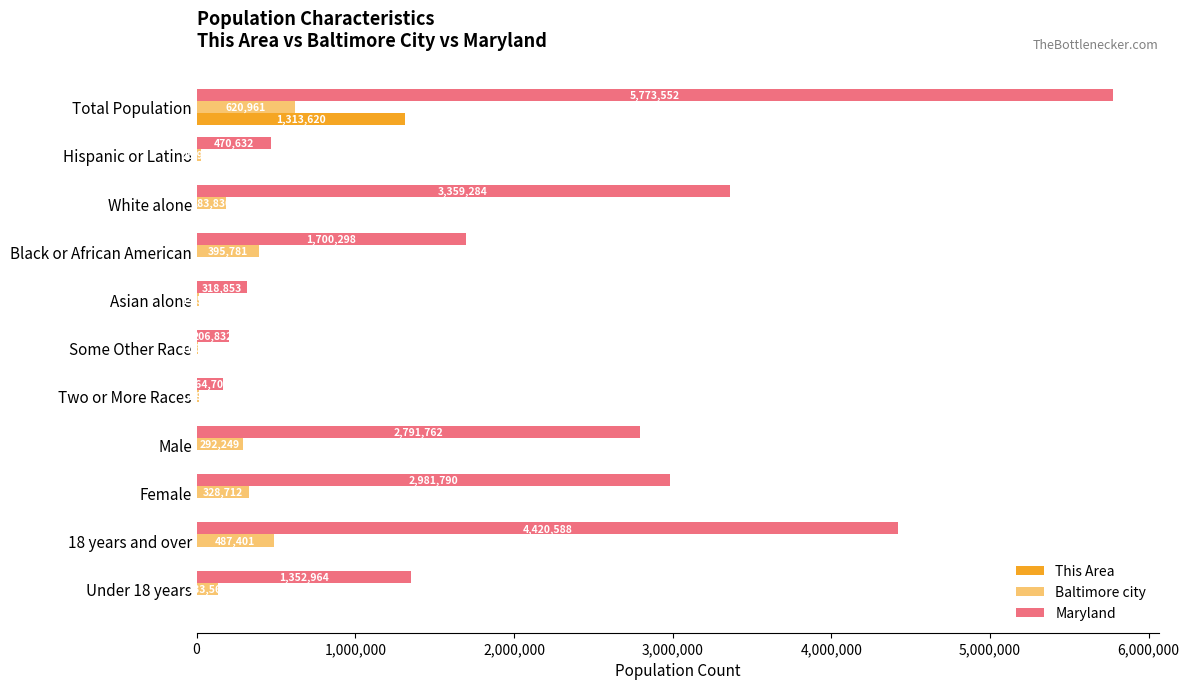

Which series has the largest range (max minus min)?

Maryland